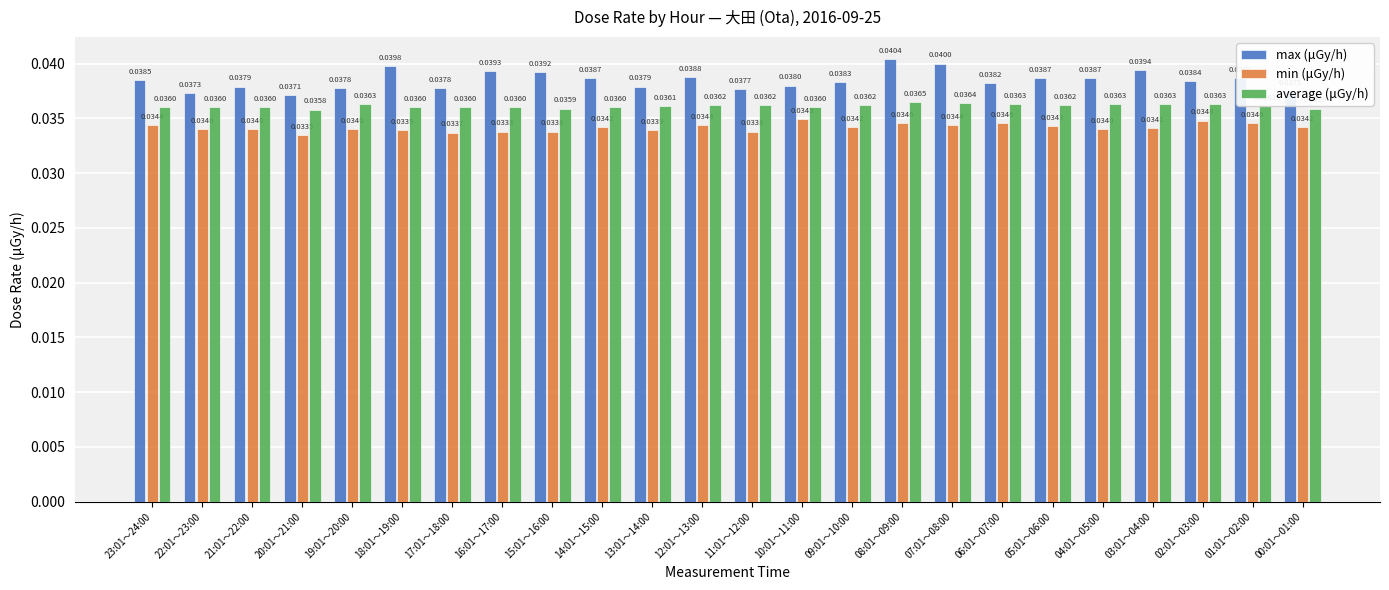

How many data points does each series have?

24